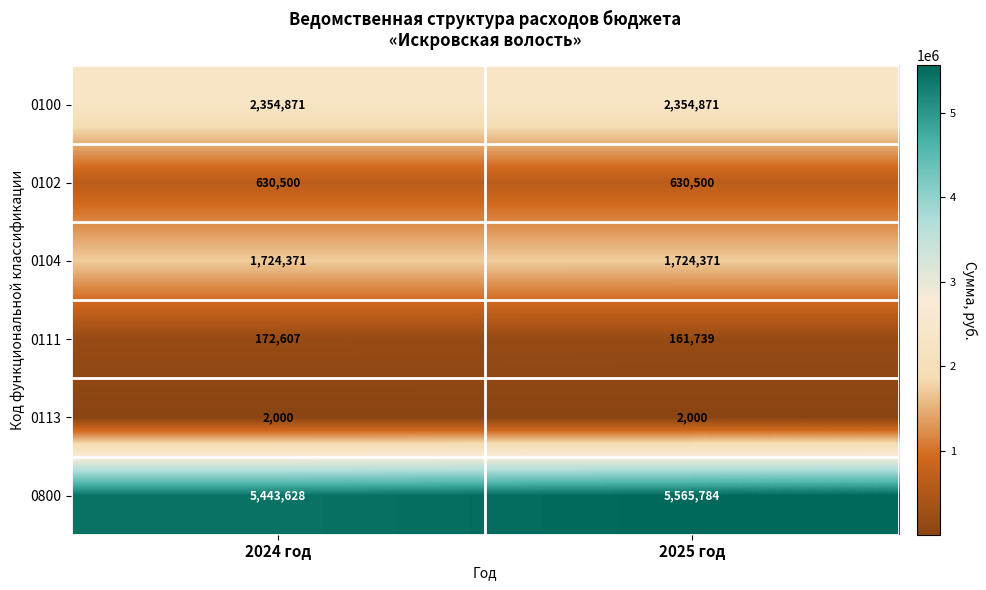

The 0102 series shows 630500 at 2024 год. True or false?

True